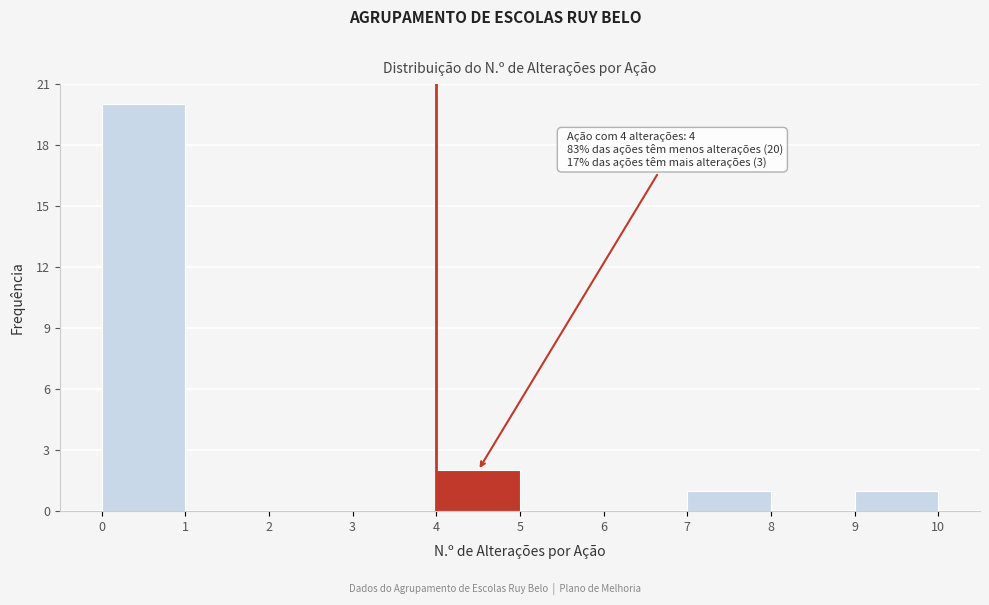

Which range on the x-axis has the tallest bar?

0 to 1